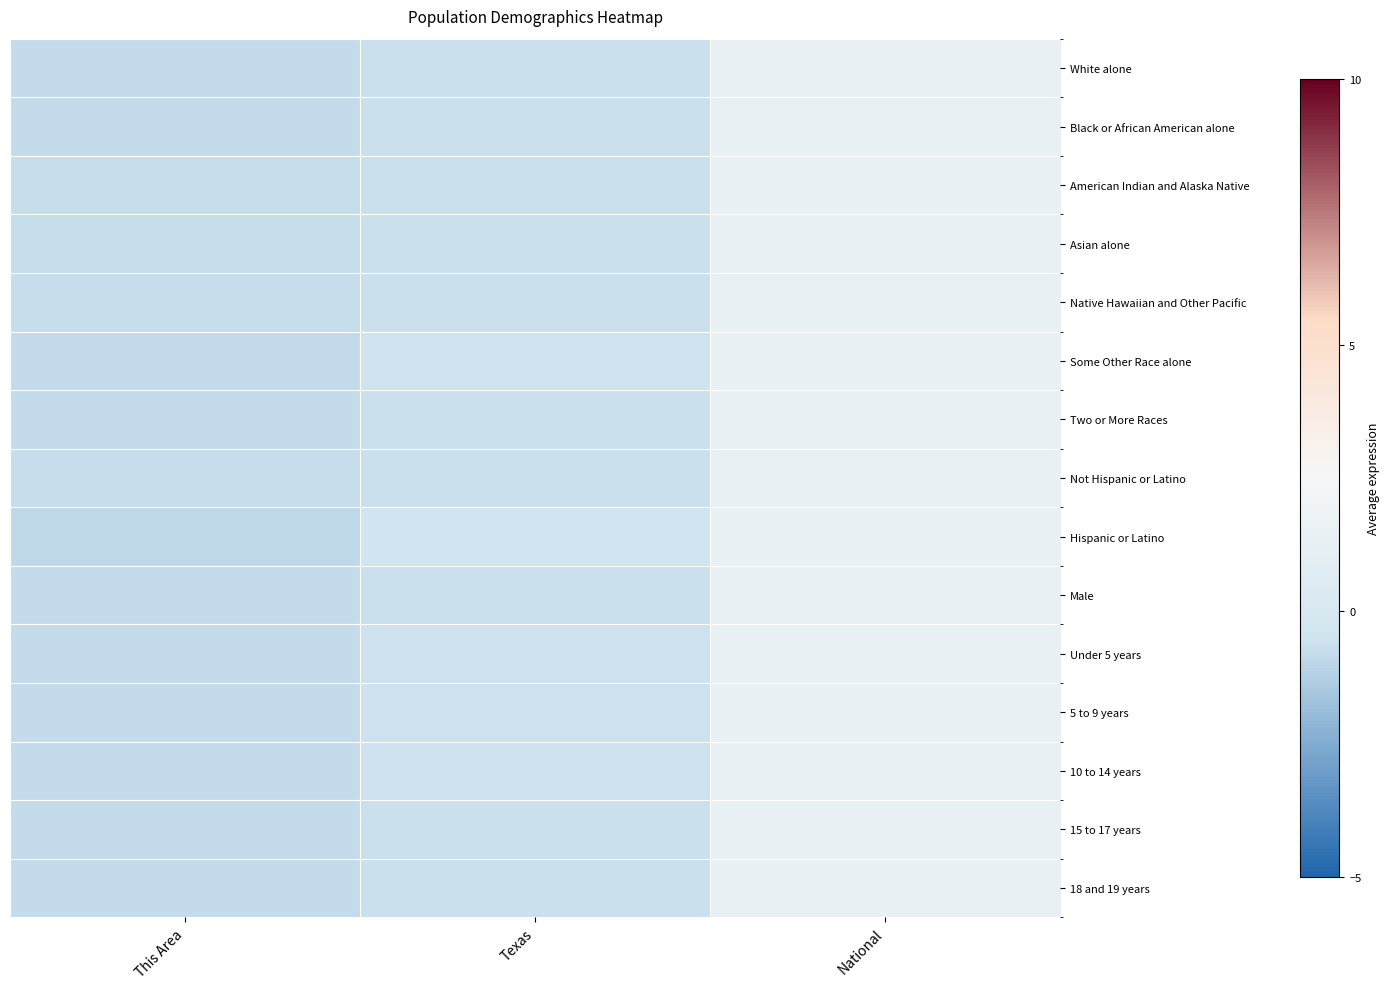

List the series in order of their peak value, lowest first.

Hispanic or Latino, Some Other Race alone, Under 5 years, 5 to 9 years, 10 to 14 years, 15 to 17 years, 18 and 19 years, Male, White alone, Black or African American alone, Two or More Races, Asian alone, Not Hispanic or Latino, American Indian and Alaska Native, Native Hawaiian and Other Pacific